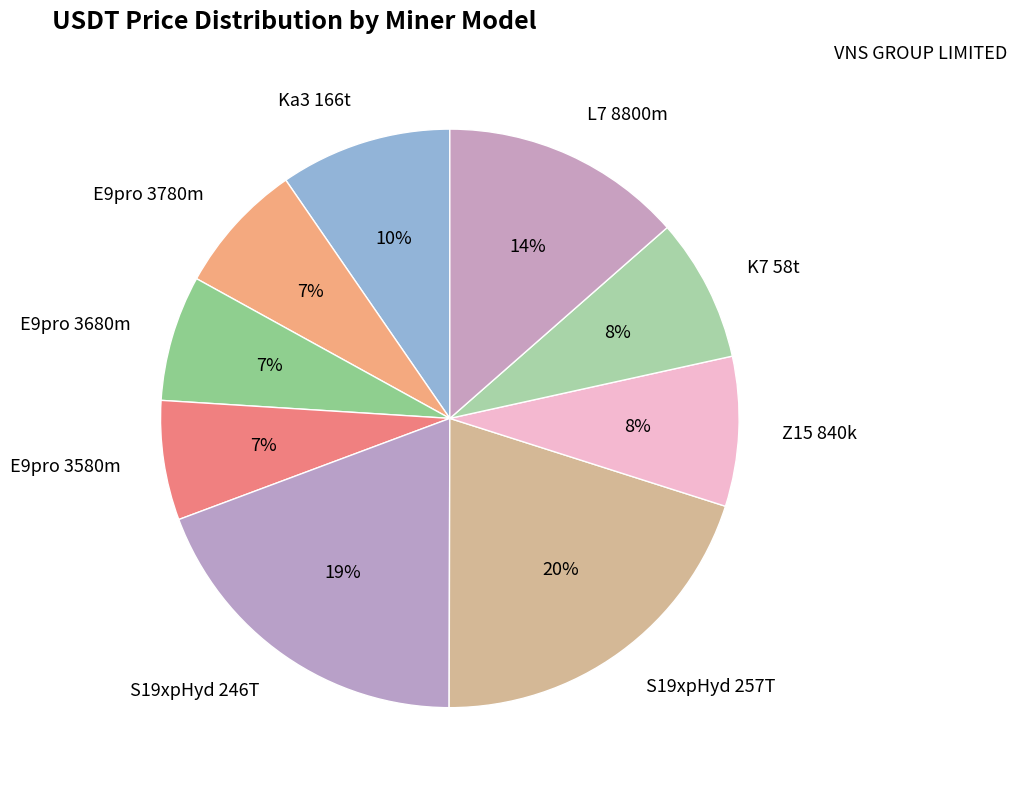

Approximately how many times larger is the value at L7 8800m compared to E9pro 3580m?

2.0